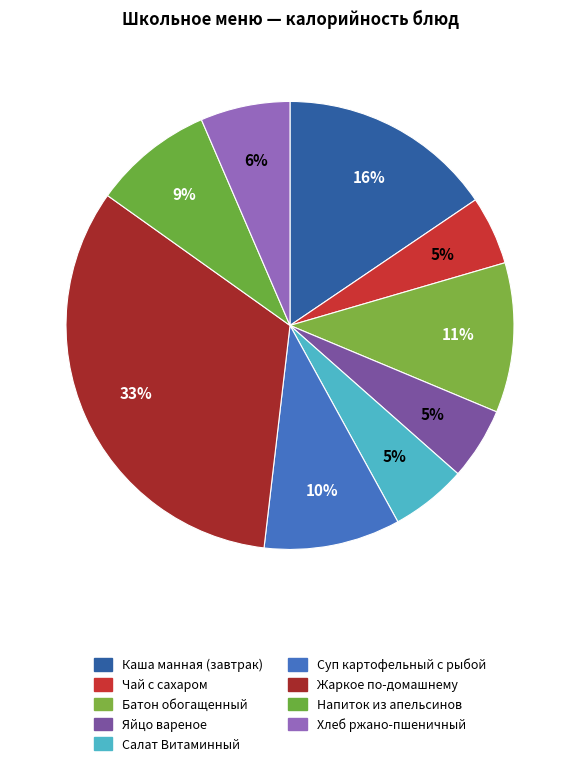

Which slice is the largest?

Жаркое по-домашнему